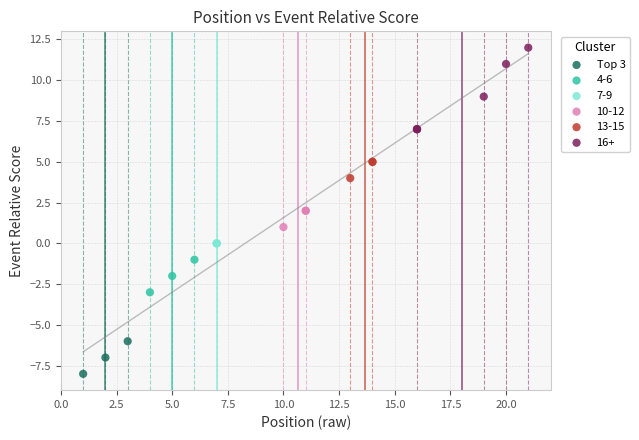

Which series reaches the maximum Y coordinate?

16+